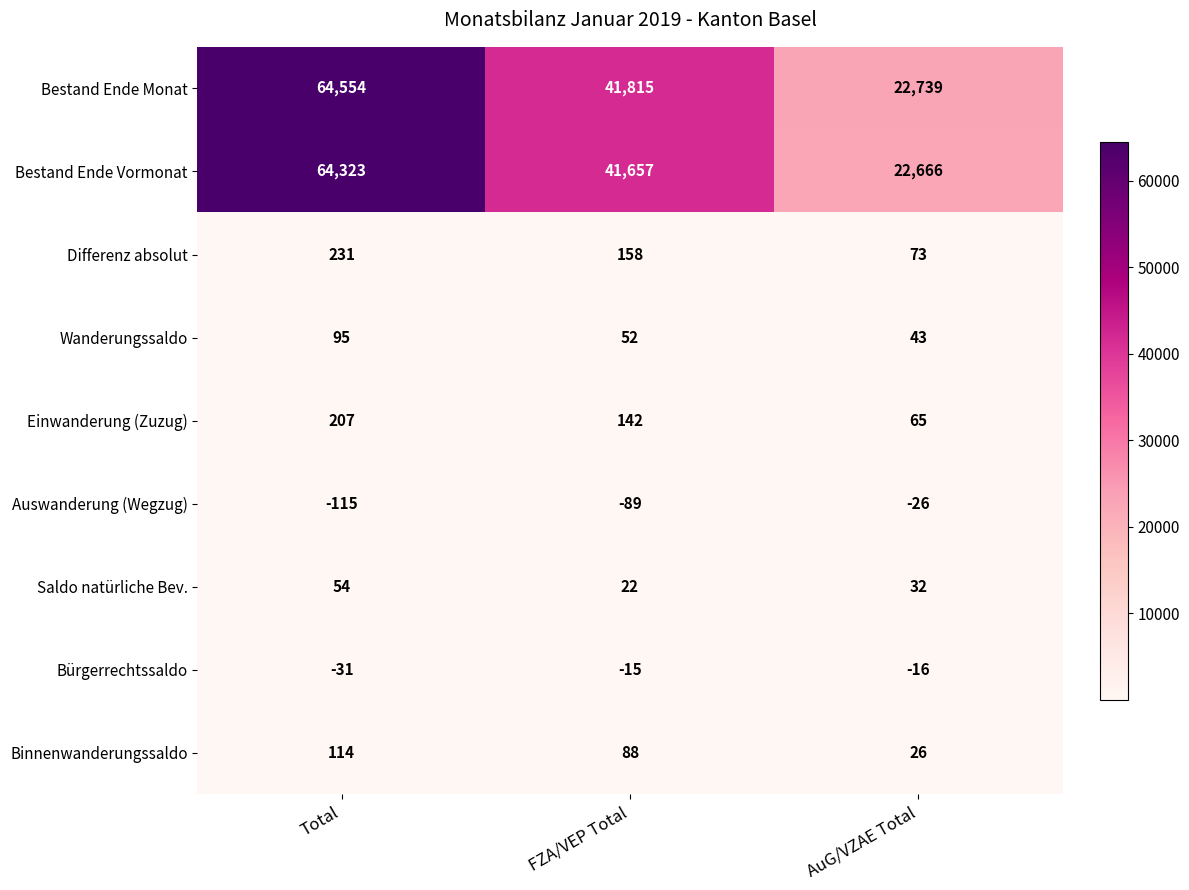

What is the average value of the Bestand Ende Monat series?

43036